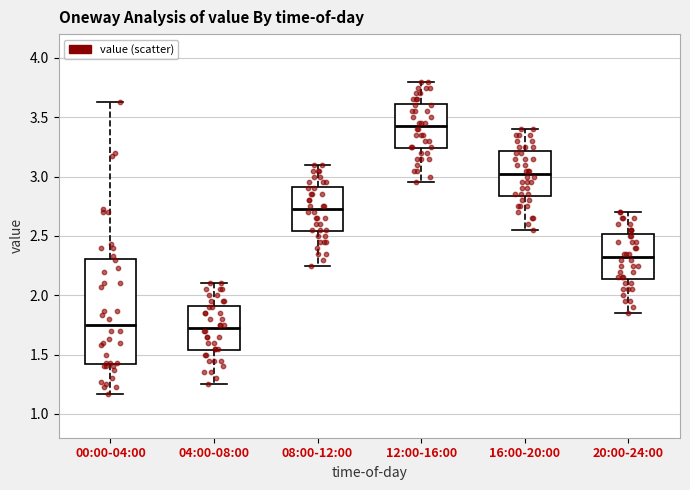

Where does the upper whisker of the box for 20:00-24:00 end on the y-axis? The values are not printed on the chart, so give them approximately, as read against the axis.

2.70